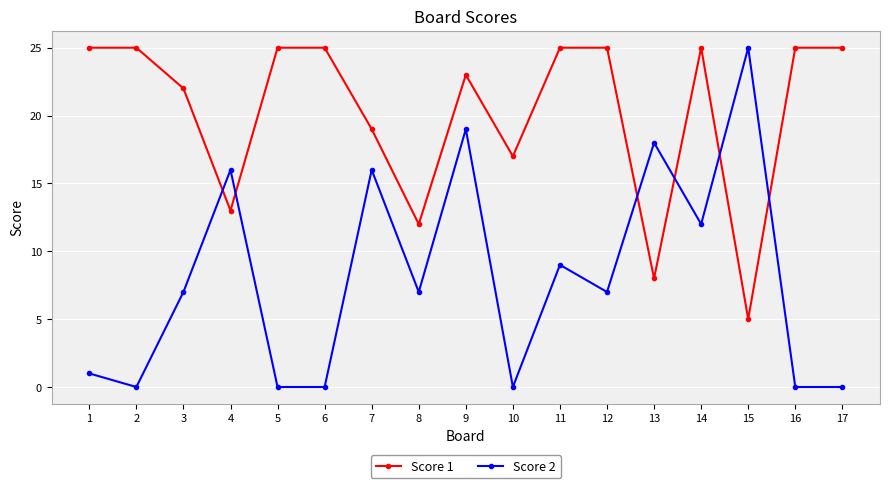

Rank the series by their average value, from highest to lowest.

Score 1, Score 2